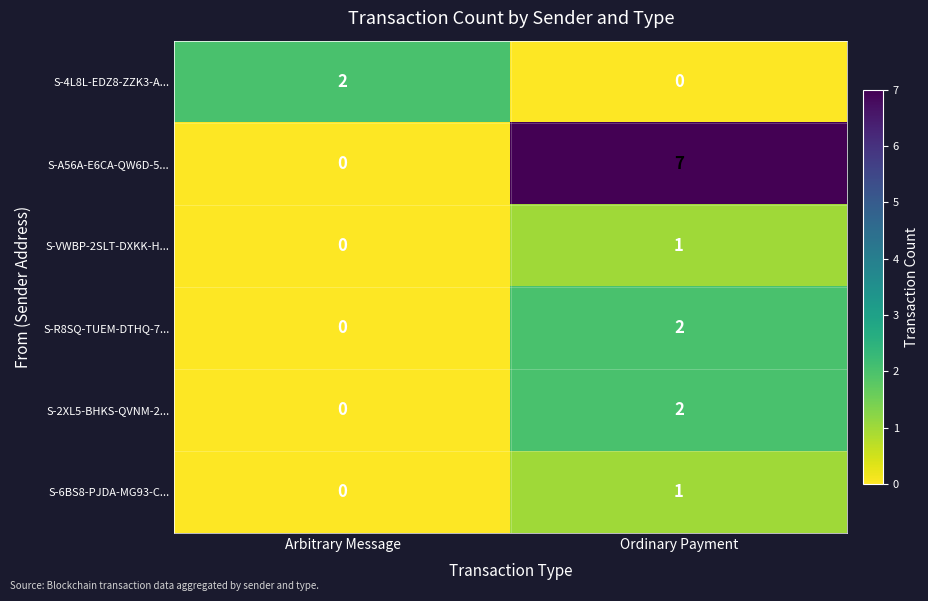

What is the average value of the S-A56A-E6CA-QW6D-5... series?

4